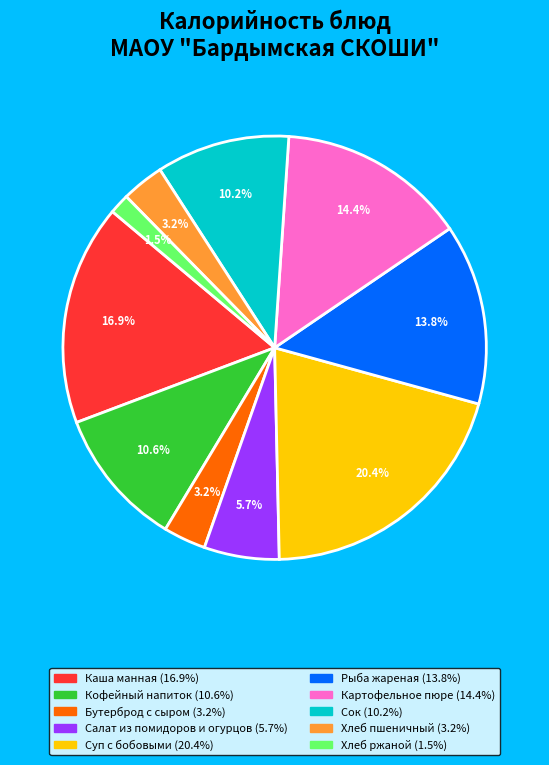

Does any single category account for the majority?

No